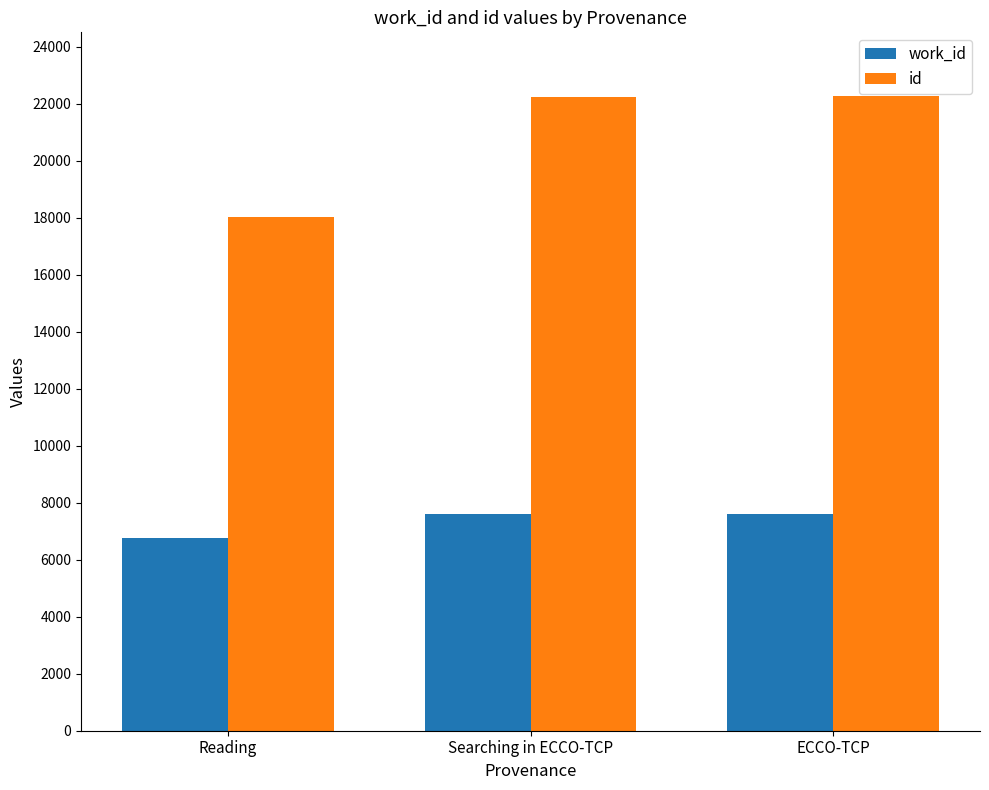

At Searching in ECCO-TCP, list the series in order from smallest to largest.

work_id, id